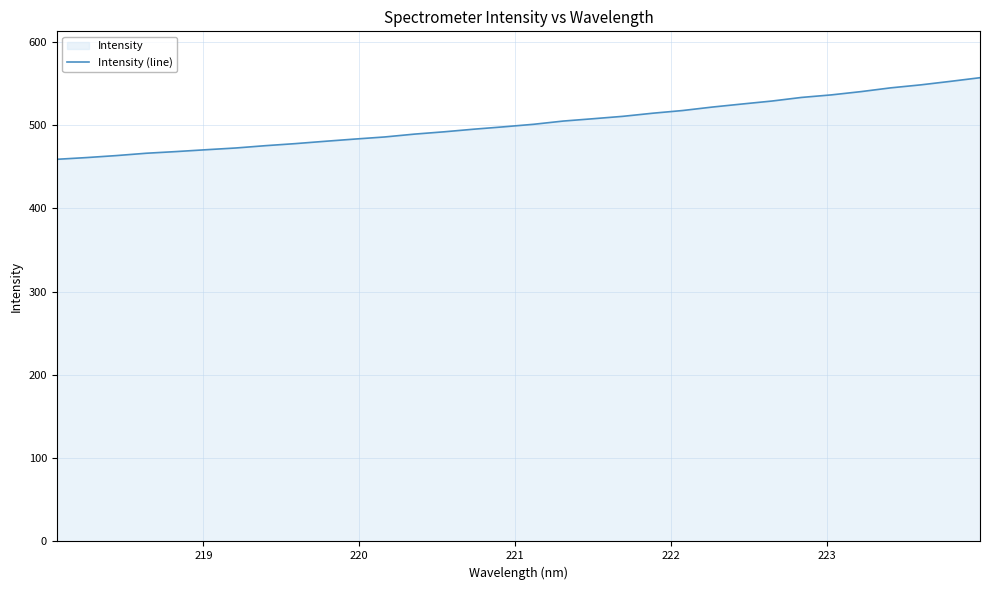

What is the smallest value displayed?

458.9